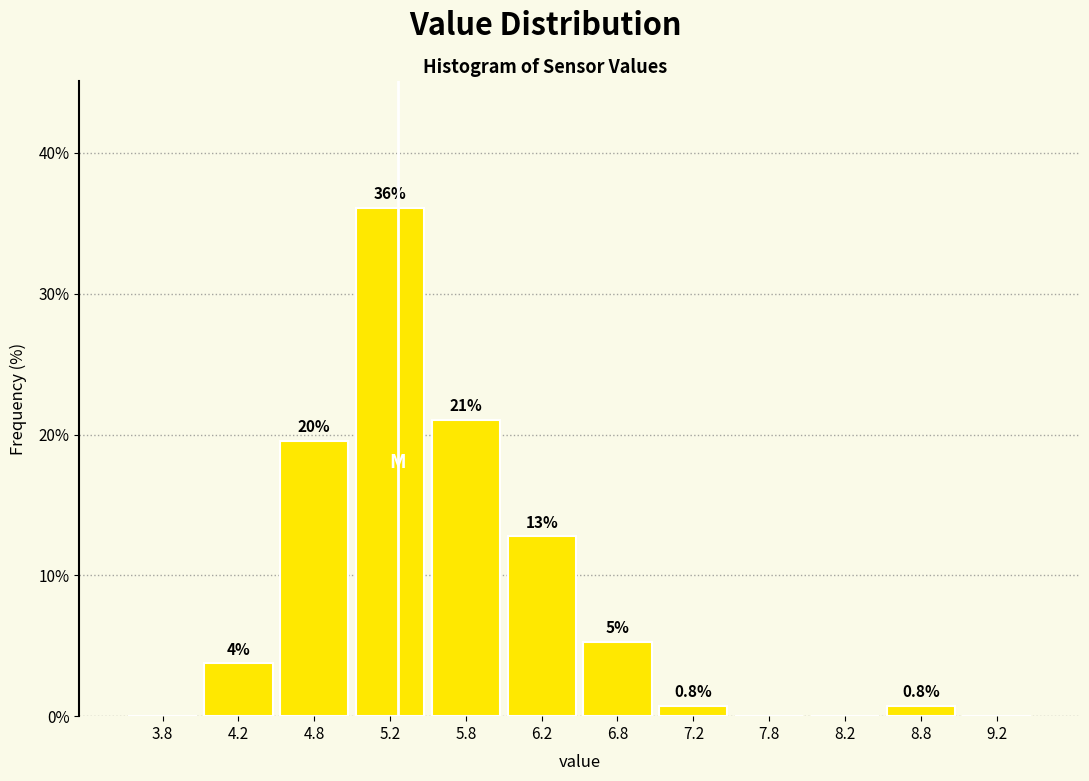

Which range on the x-axis has the tallest bar?

5.0 to 5.5